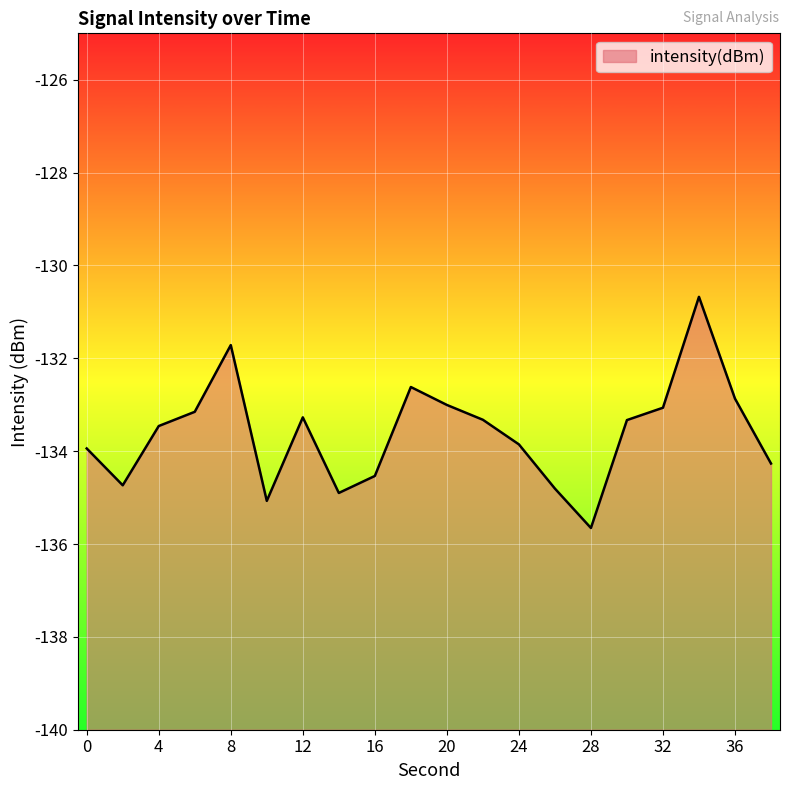

What is the value of the 2nd point from the left?

-134.7